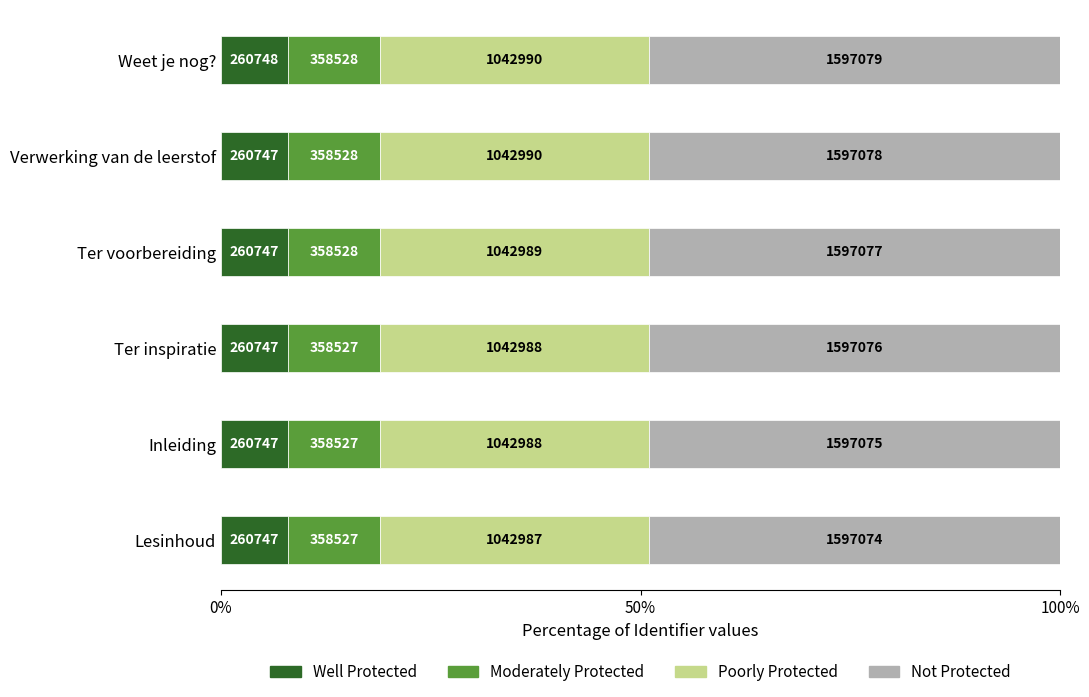

What is the change in value from Ter inspiratie to Verwerking van de leerstof?

+5